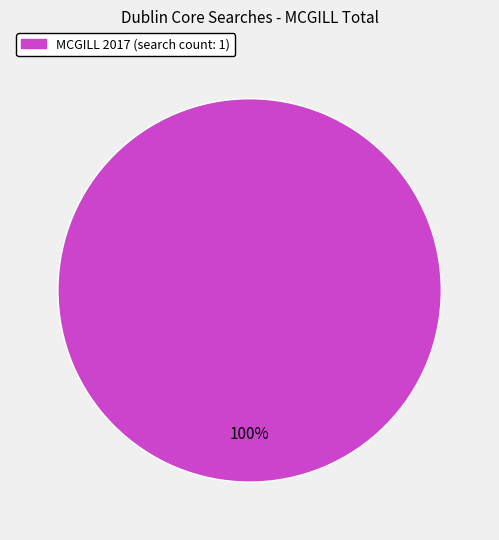

Does any single category account for the majority?

Yes